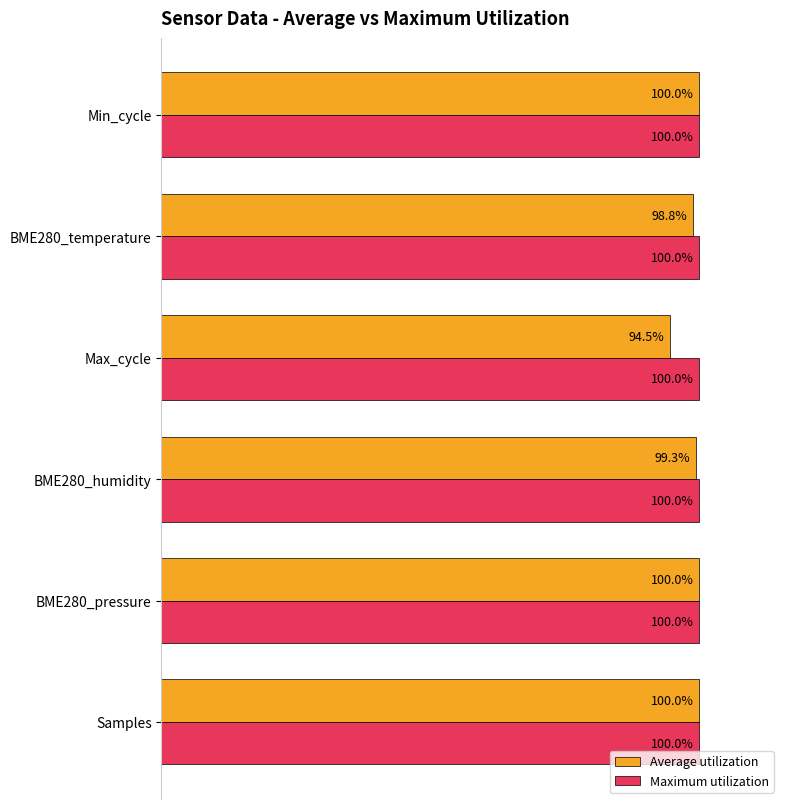

Where is Average utilization nearest to the value 97?

BME280_temperature